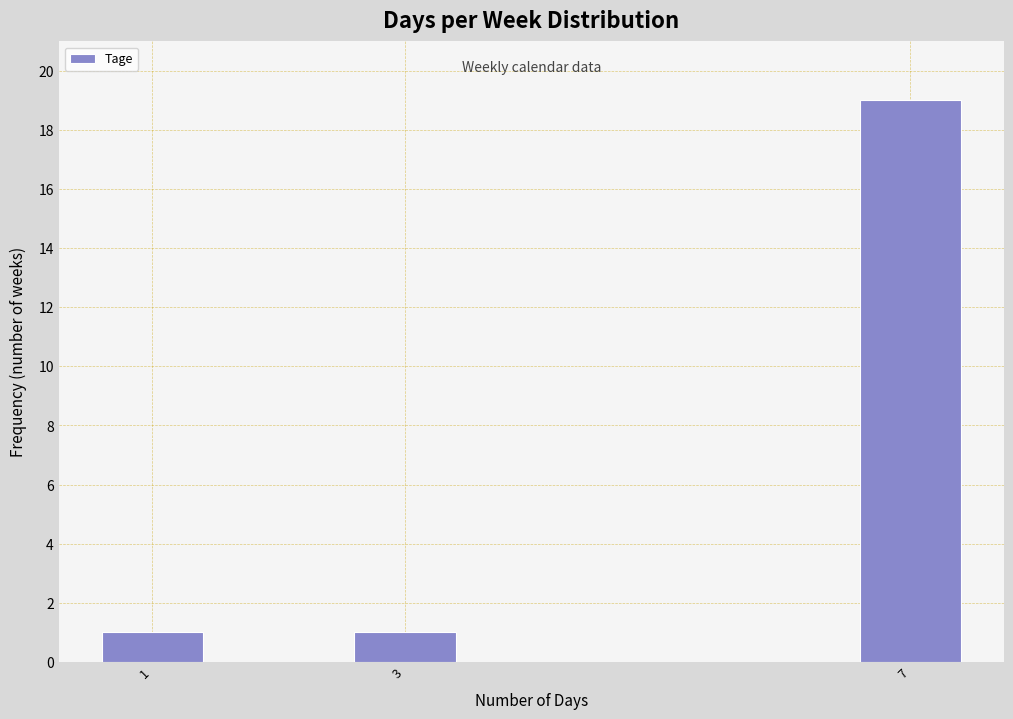

Reading left to right, list all the values displayed in this chart.

1=1	3=1	7=19